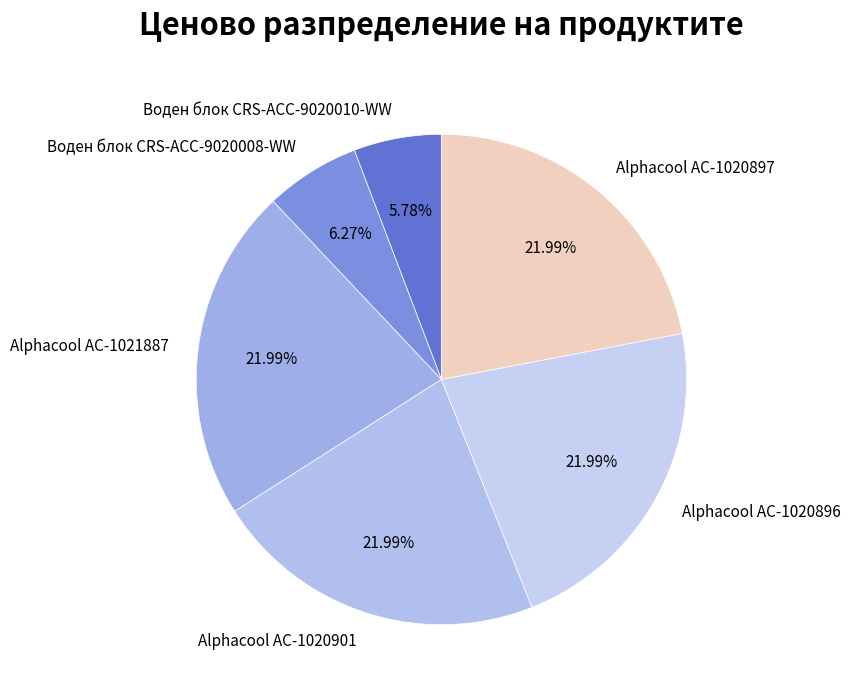

To the nearest percent, what percentage of the pie is Воден блок CRS-ACC-9020010-WW?

6%